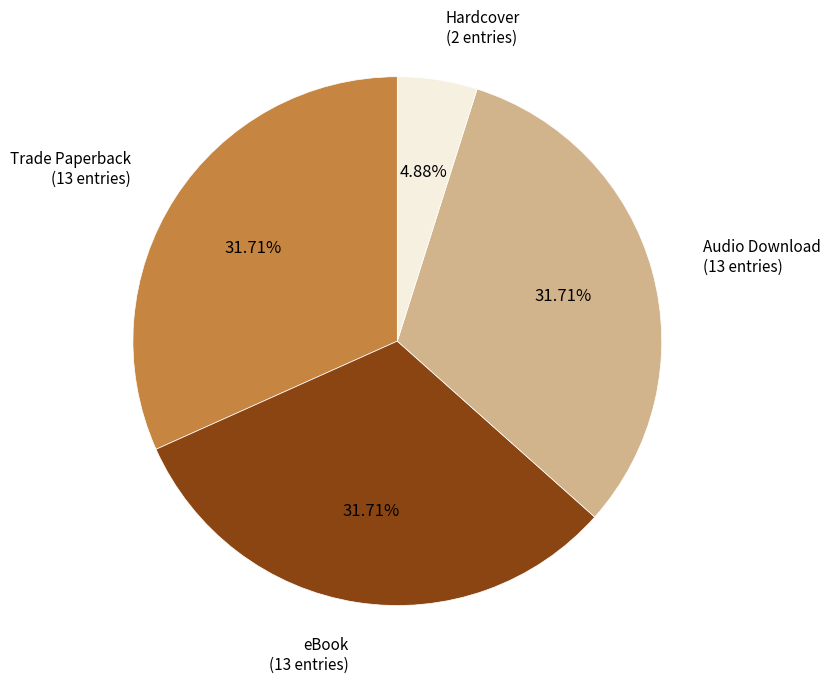

Does any single category account for the majority?

No